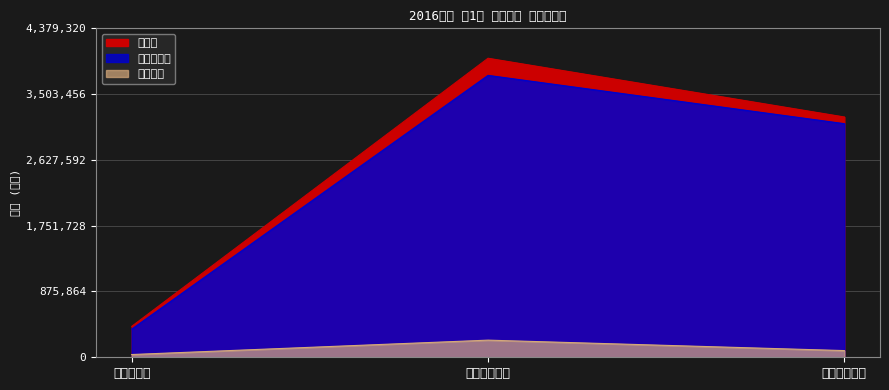

True or false: 기정예산액 has a value of 140494.7 at 재단사무처.

False